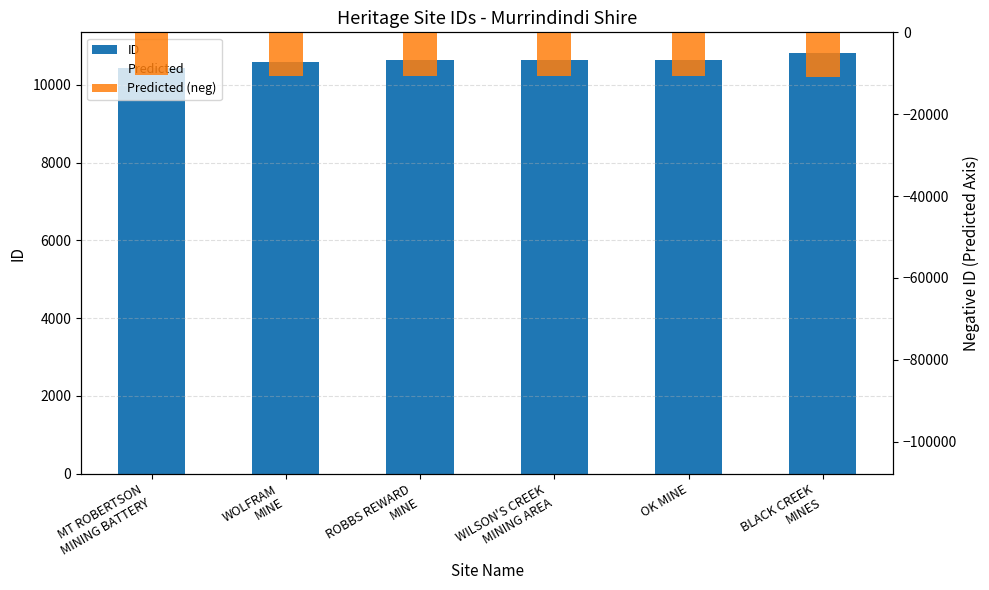

Reading right to left, extract all data points from this chart.

ID: 10810.0	10636.0	10635.0	10634.0	10599.0	10432.0
Predicted: -102695.0	-101042.0	-101032.5	-101023.0	-100690.5	-99104.0
Predicted (neg): -10810.0	-10636.0	-10635.0	-10634.0	-10599.0	-10432.0